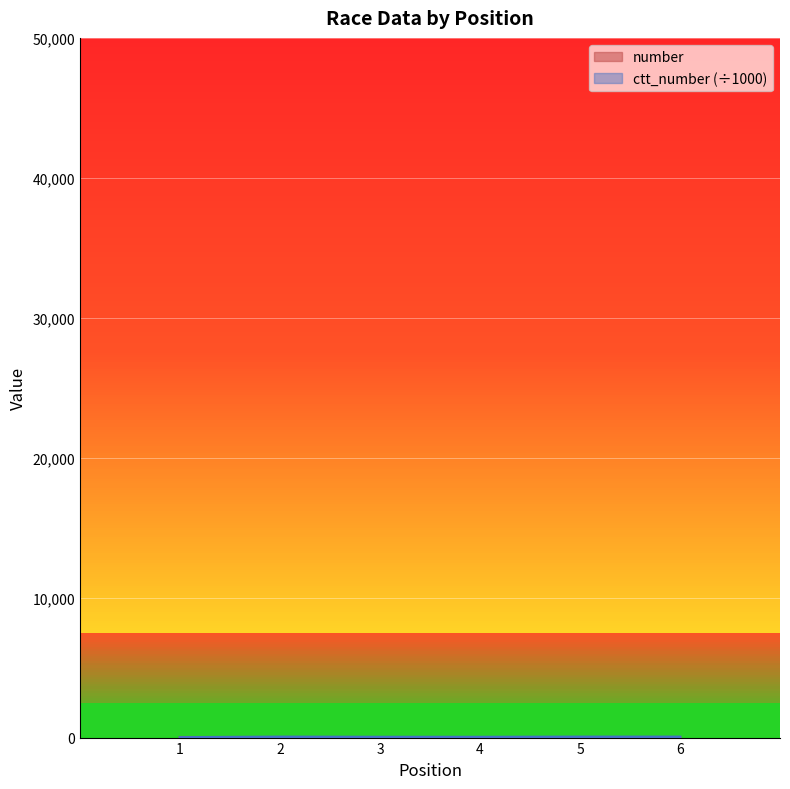

What is the difference between the number values at 5 and 1?

5.0